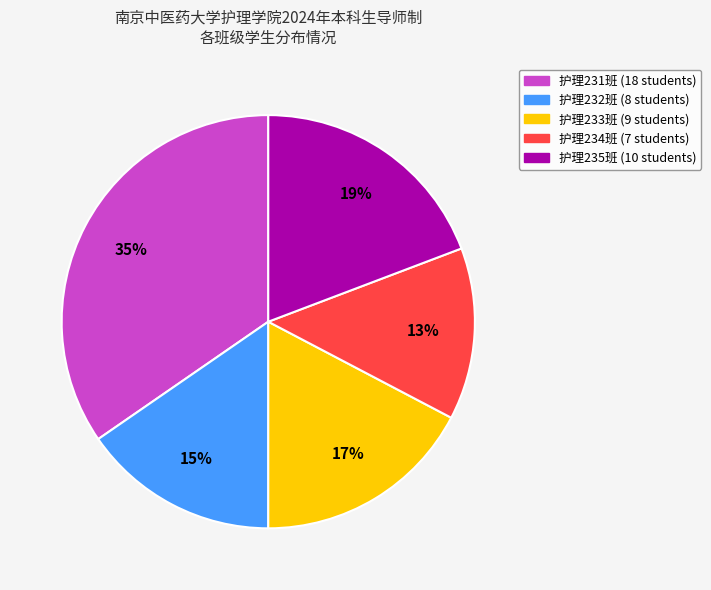

What is the largest slice in the pie chart?

护理231班